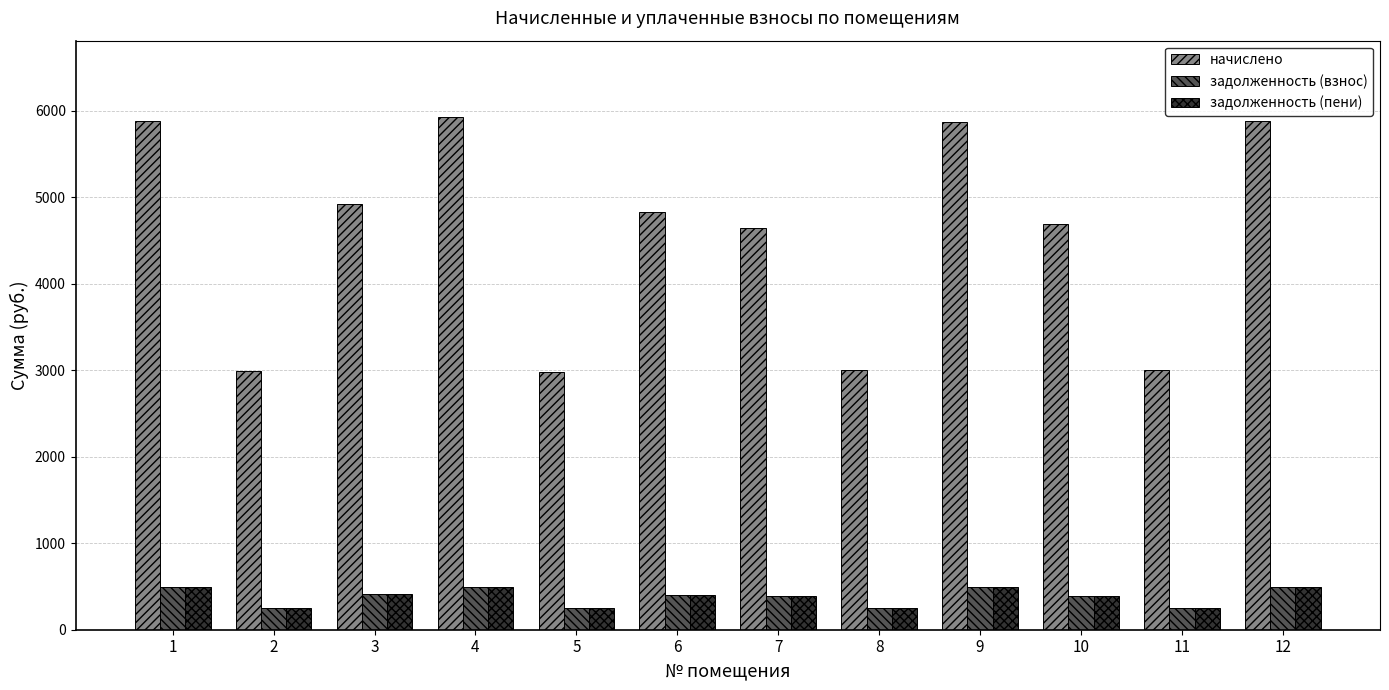

Is the value of начислено at 7 greater than the value of задолженность (взнос) at 1?

Yes